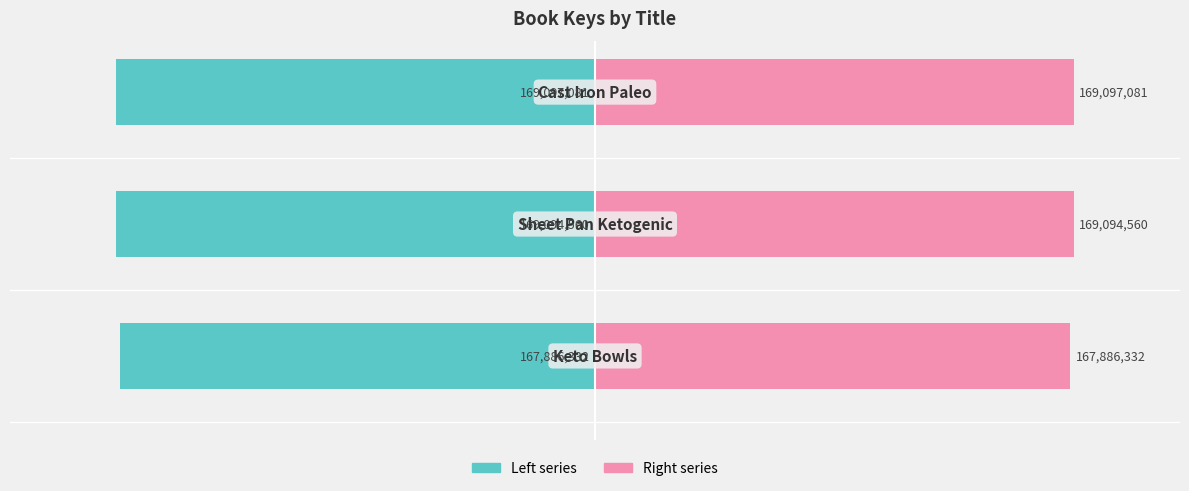

What are all the series names shown in the legend?

Left series, Right series